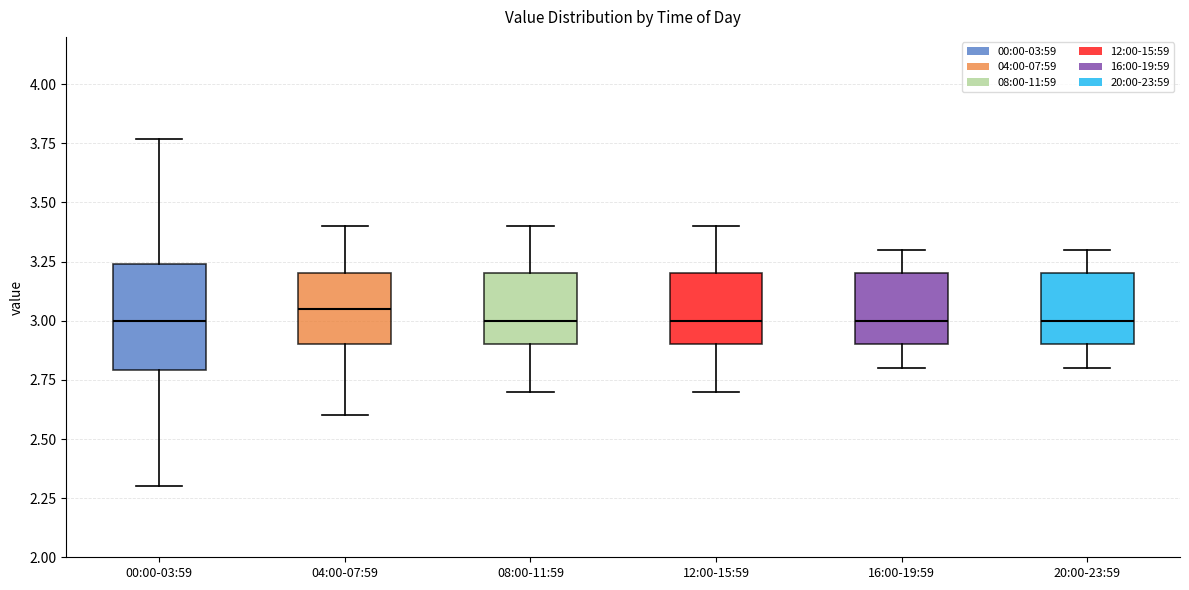

Reading left to right, transcribe this box plot: for each box, give where its median line is, the range the box spans, and where its two whiskers end, as read against the y-axis. The values are not printed on the chart, so give them approximately, as read against the axis.

00:00-03:59: median 3.00, box 2.80 to 3.25, whiskers 2.30 to 3.75
04:00-07:59: median 3.05, box 2.90 to 3.20, whiskers 2.60 to 3.40
08:00-11:59: median 3.00, box 2.90 to 3.20, whiskers 2.70 to 3.40
12:00-15:59: median 3.00, box 2.90 to 3.20, whiskers 2.70 to 3.40
16:00-19:59: median 3.00, box 2.90 to 3.20, whiskers 2.80 to 3.30
20:00-23:59: median 3.00, box 2.90 to 3.20, whiskers 2.80 to 3.30